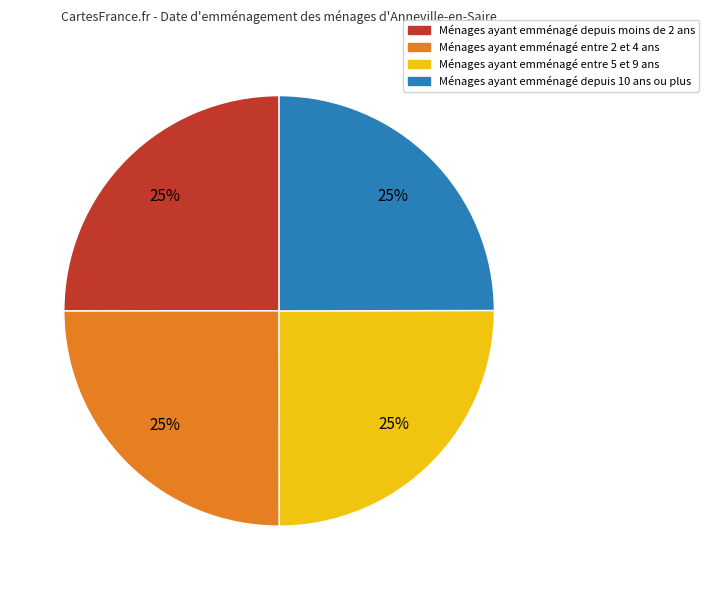

How many slices are in this pie chart?

4